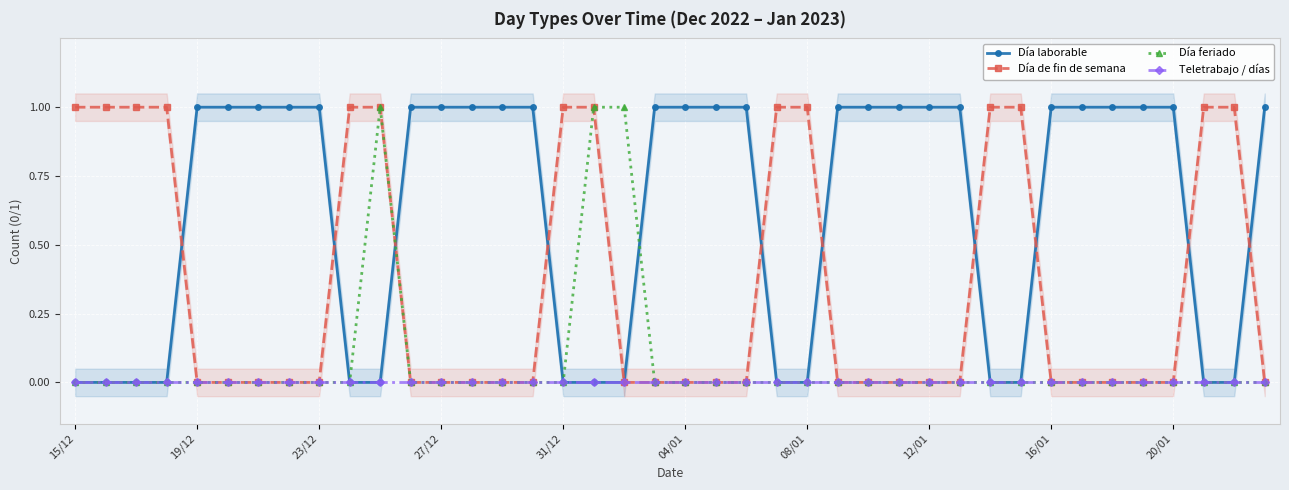

Is it true that Día feriado equals 0 at 19/12?

True